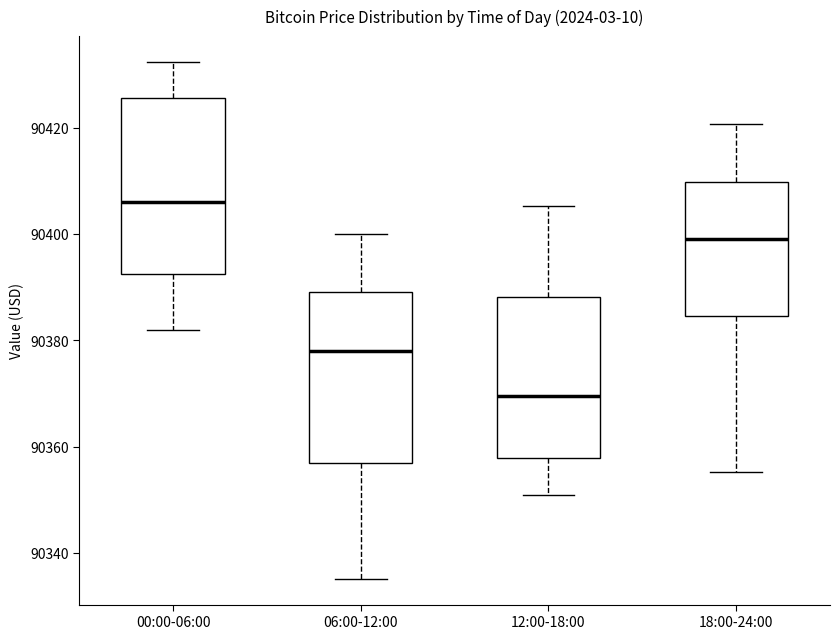

Where is the upper edge of the box for 18:00-24:00 on the y-axis? The values are not printed on the chart, so give them approximately, as read against the axis.

90410